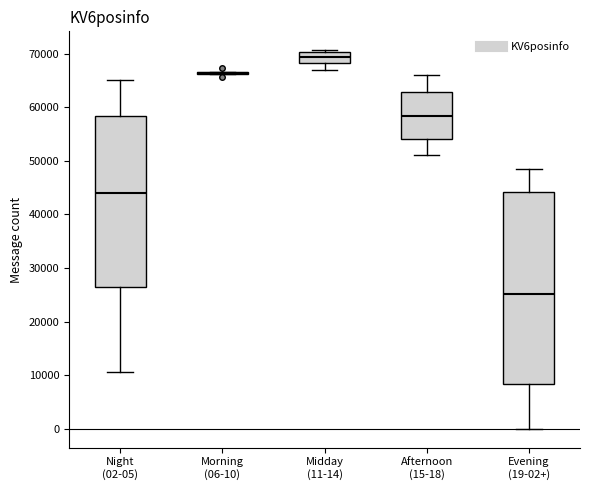

Where is the lower edge of the box for Midday (11-14) on the y-axis? The values are not printed on the chart, so give them approximately, as read against the axis.

68000